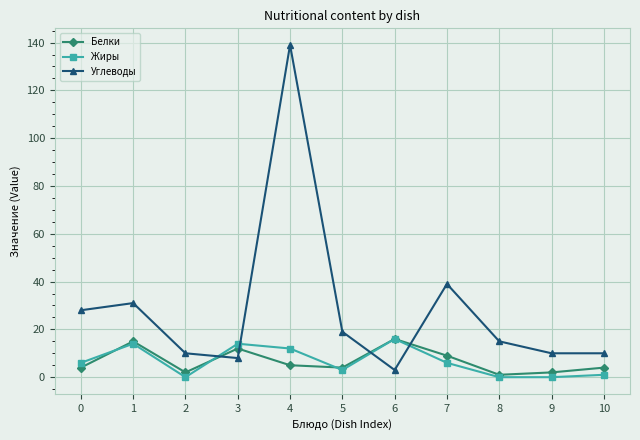

What is the total value across all series at 7?

54